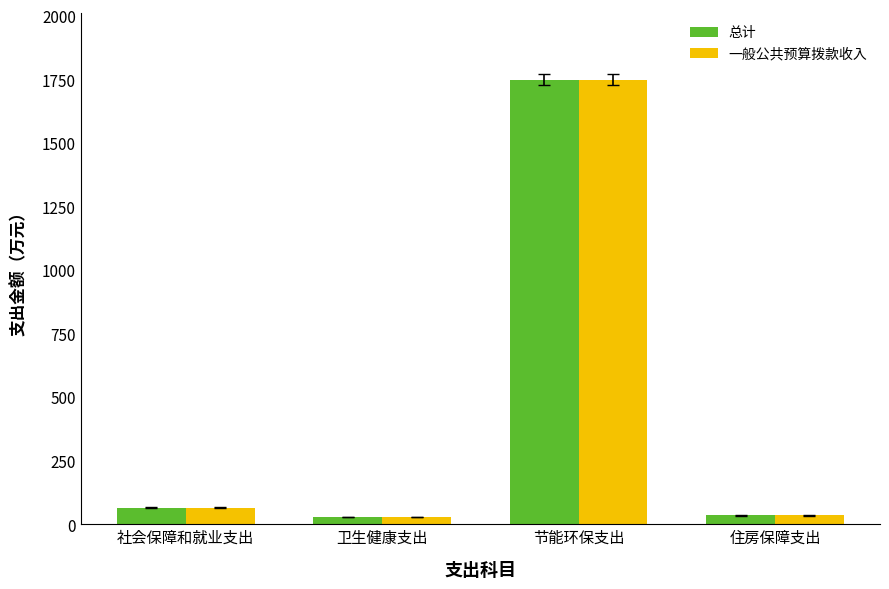

What value does the 一般公共预算拨款收入 series have at 卫生健康支出?

29.7